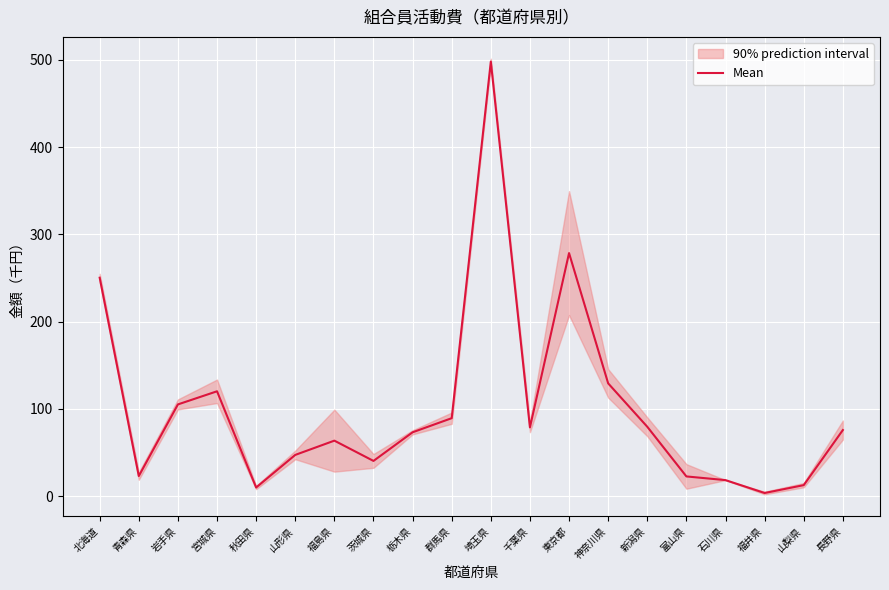

The chart shows a value of 79.6 at 新潟県. True or false?

True